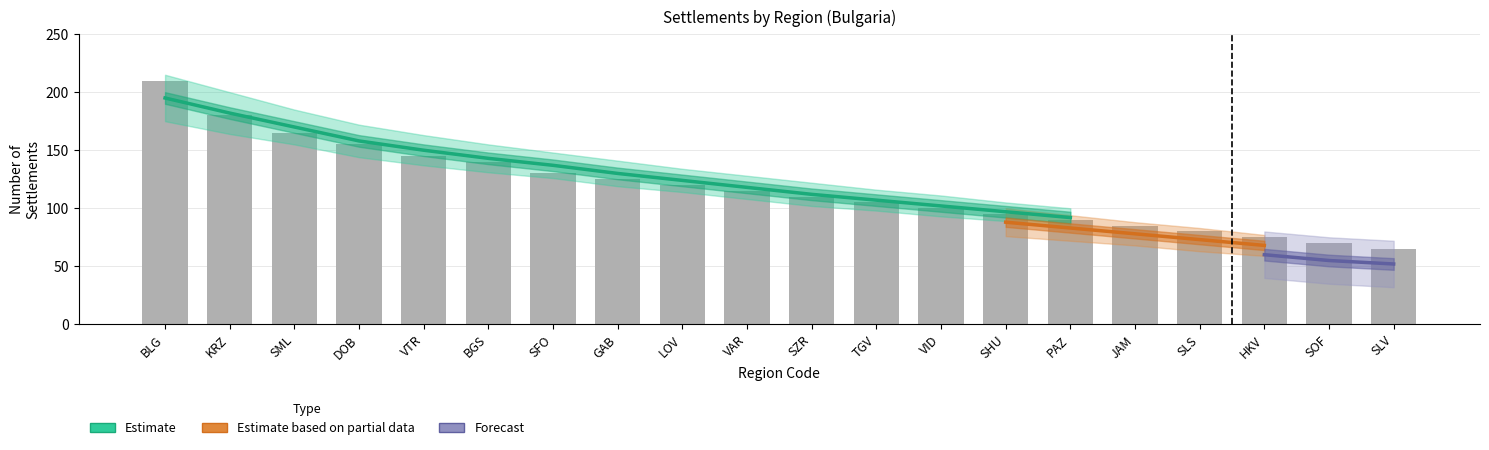

What is the sum of all values?

2360